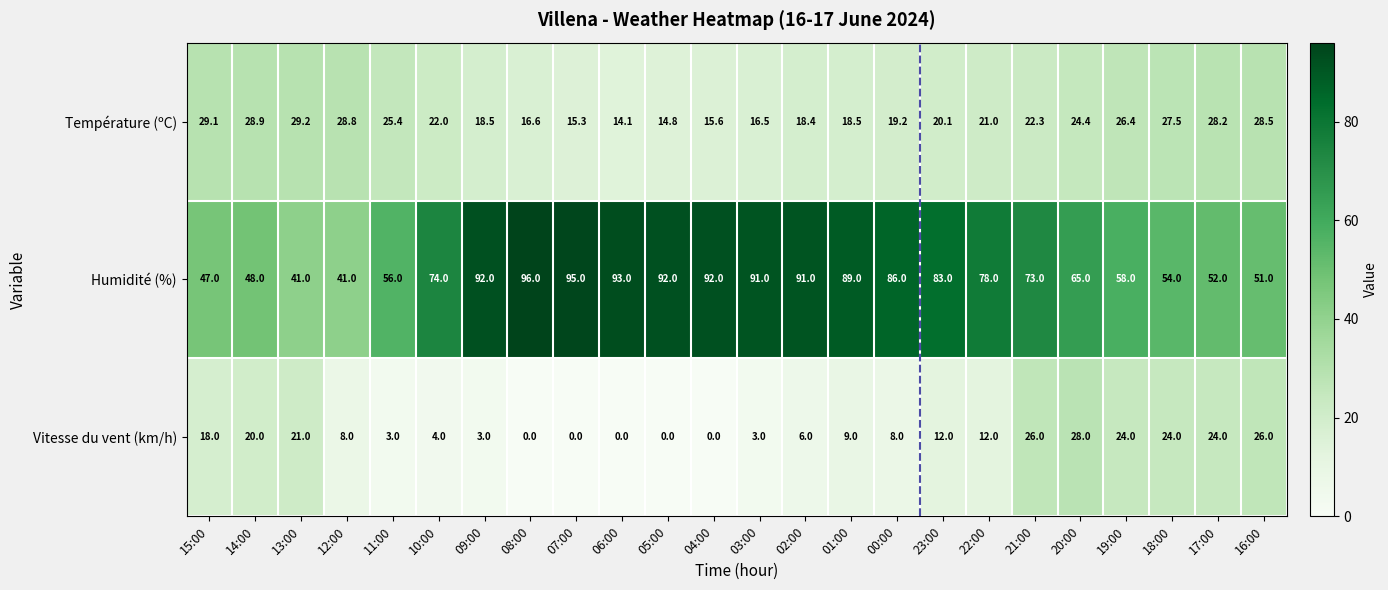

What is the approximate value of Vitesse du vent (km/h) at 13:00?

21.0